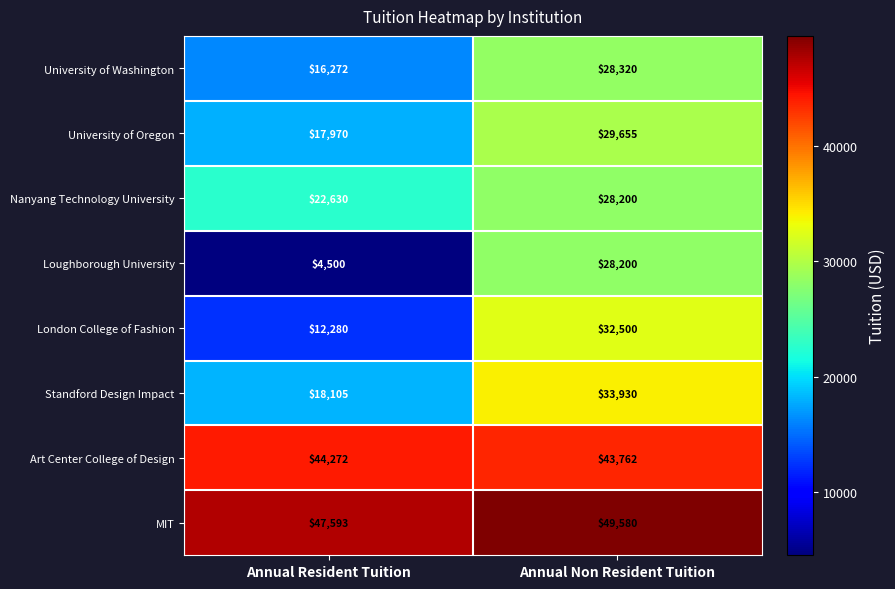

True or false: Nanyang Technology University has a value of 22630 at Annual Resident Tuition.

True